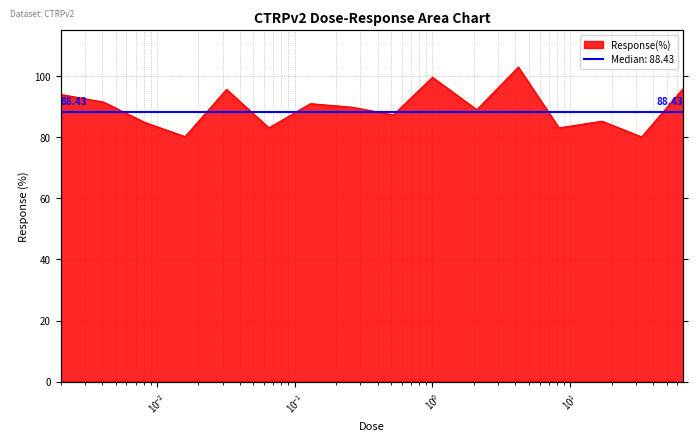

Reading left to right, transcribe all the data shown in this chart.

94.0	91.5	84.9	80.2	95.7	83.1	91.0	89.8	87.3	99.6	89.0	103.0	83.1	85.3	80.1	95.9